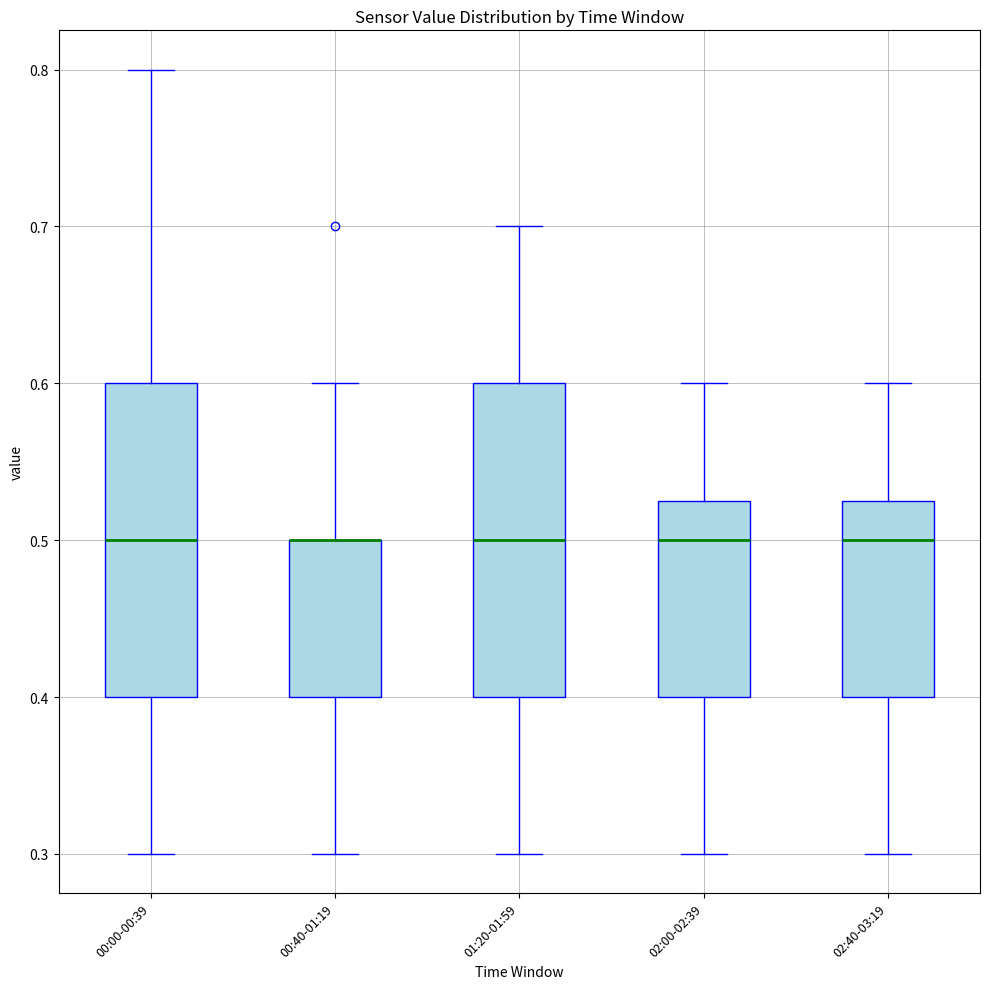

Where does the median line of the box for 00:00-00:39 sit on the y-axis? The values are not printed on the chart, so give them approximately, as read against the axis.

0.50